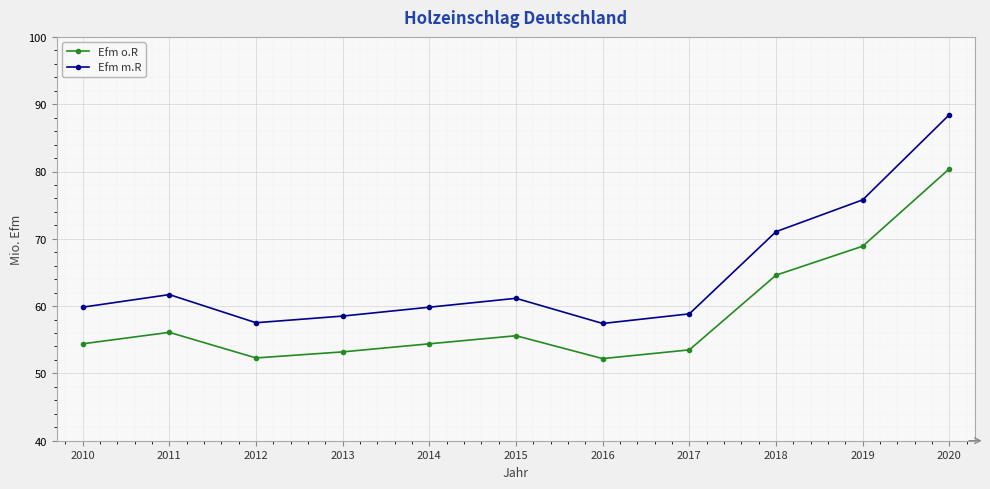

True or false: Efm m.R and Efm o.R cross at least once.

False